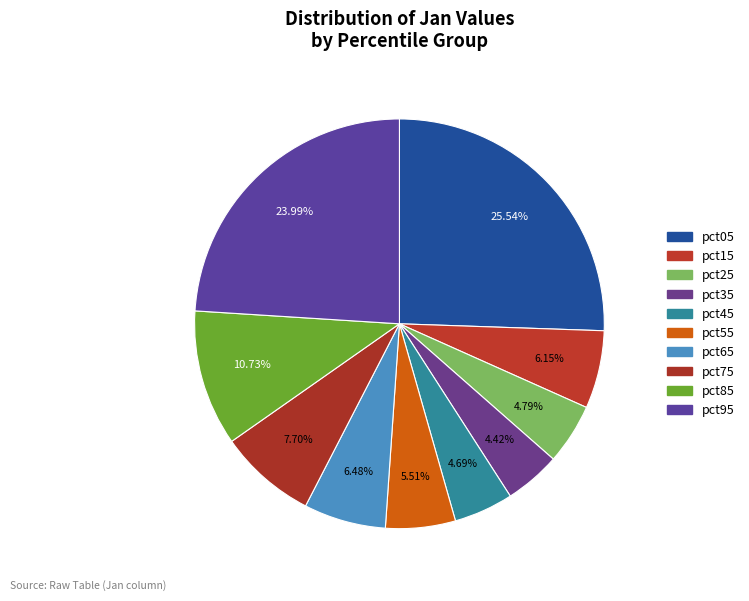

What portion of the pie excludes pct85?

89.3%